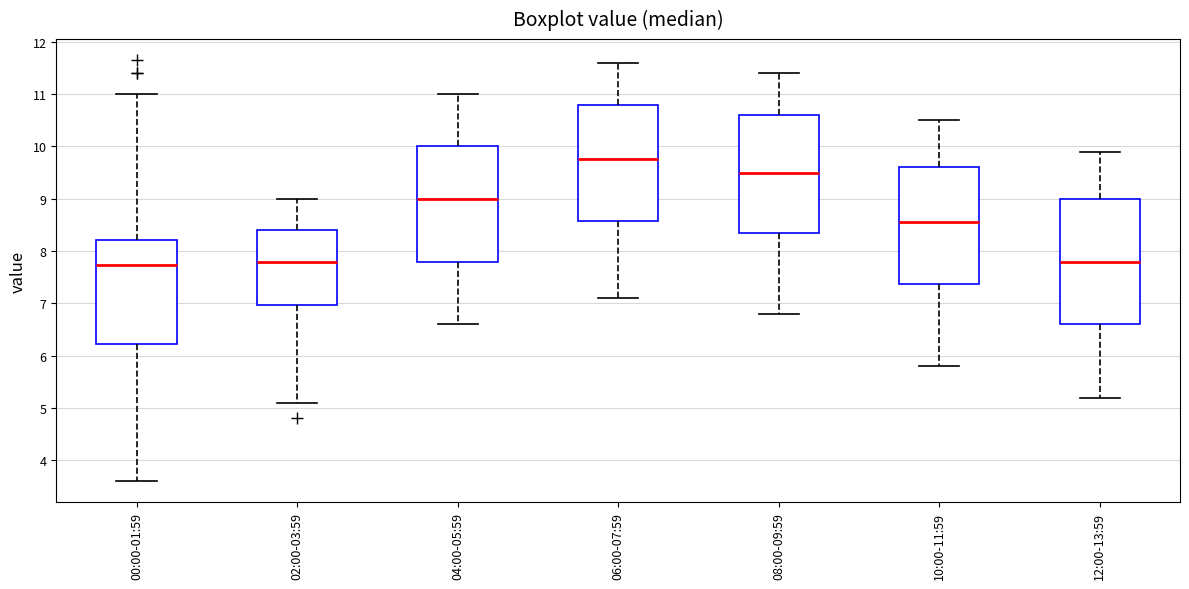

Where is the upper edge of the box for 06:00-07:59 on the y-axis? The values are not printed on the chart, so give them approximately, as read against the axis.

10.8